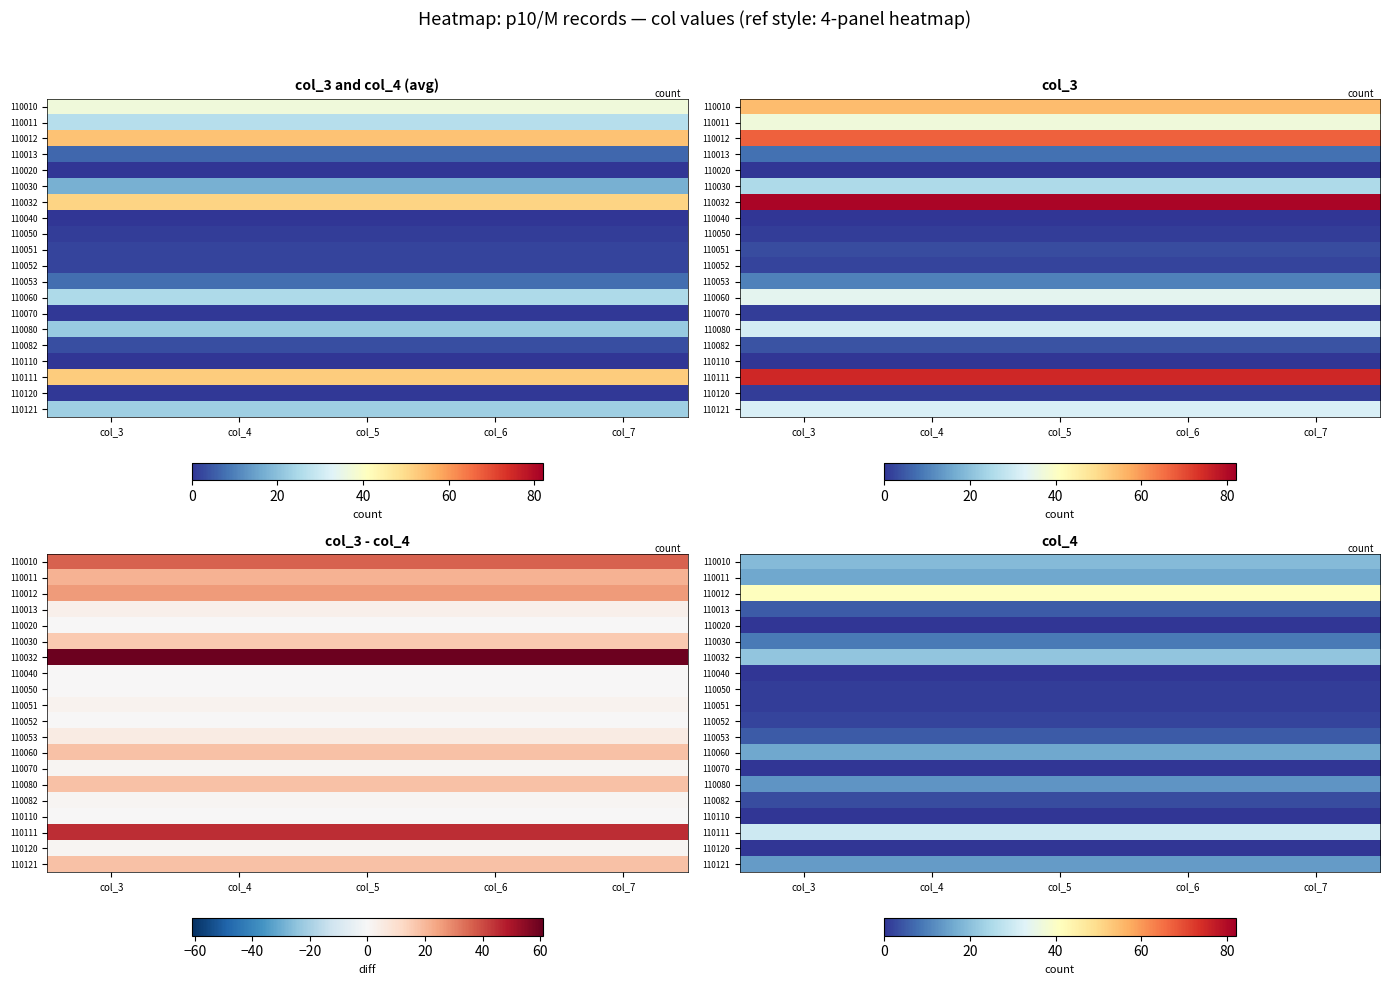

At which label does 110052 reach its peak?

col_3